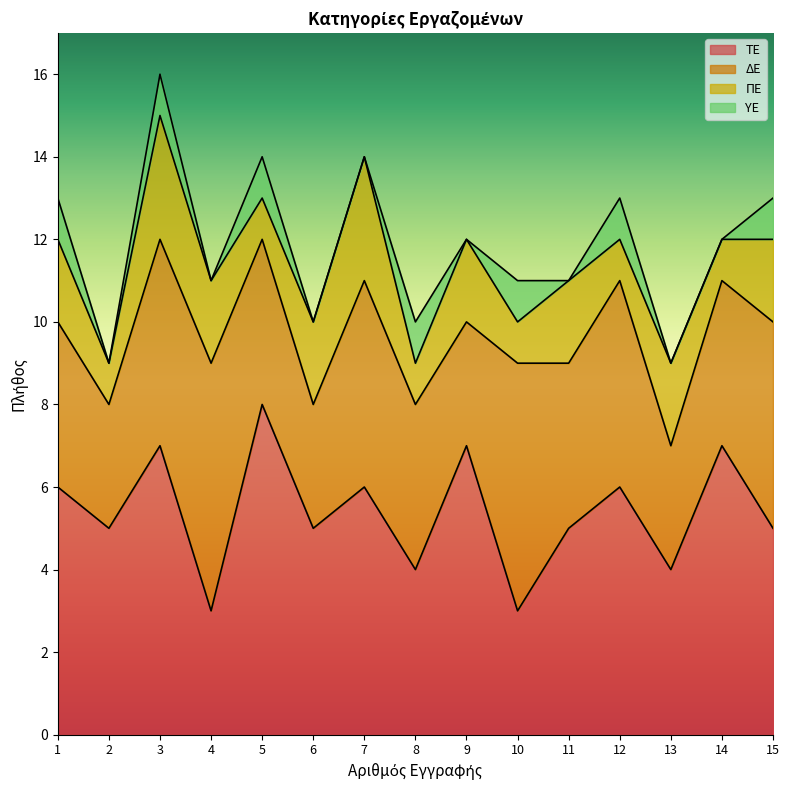

Reading left to right, list all the values displayed in this chart.

ΤΕ: 6	5	7	3	8	5	6	4	7	3	5	6	4	7	5
ΔΕ: 4	3	5	6	4	3	5	4	3	6	4	5	3	4	5
ΠΕ: 2	1	3	2	1	2	3	1	2	1	2	1	2	1	2
ΥΕ: 1	0	1	0	1	0	0	1	0	1	0	1	0	0	1